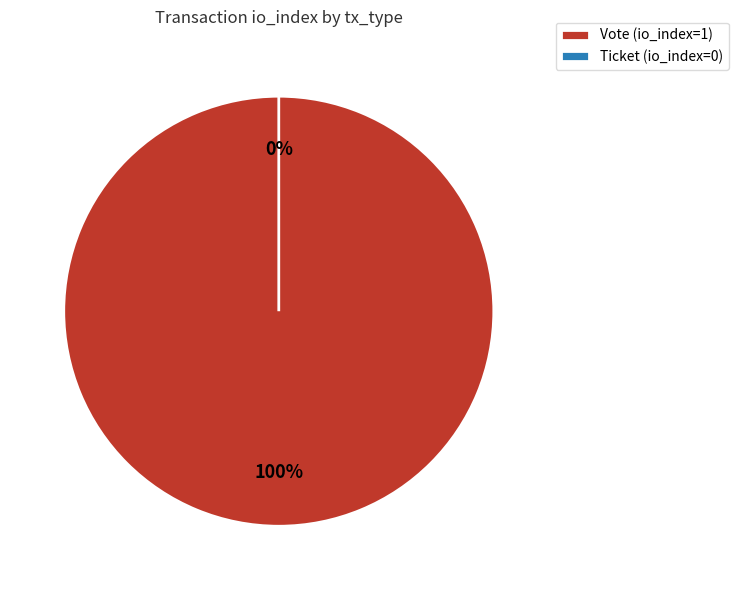

How many slices are in this pie chart?

2